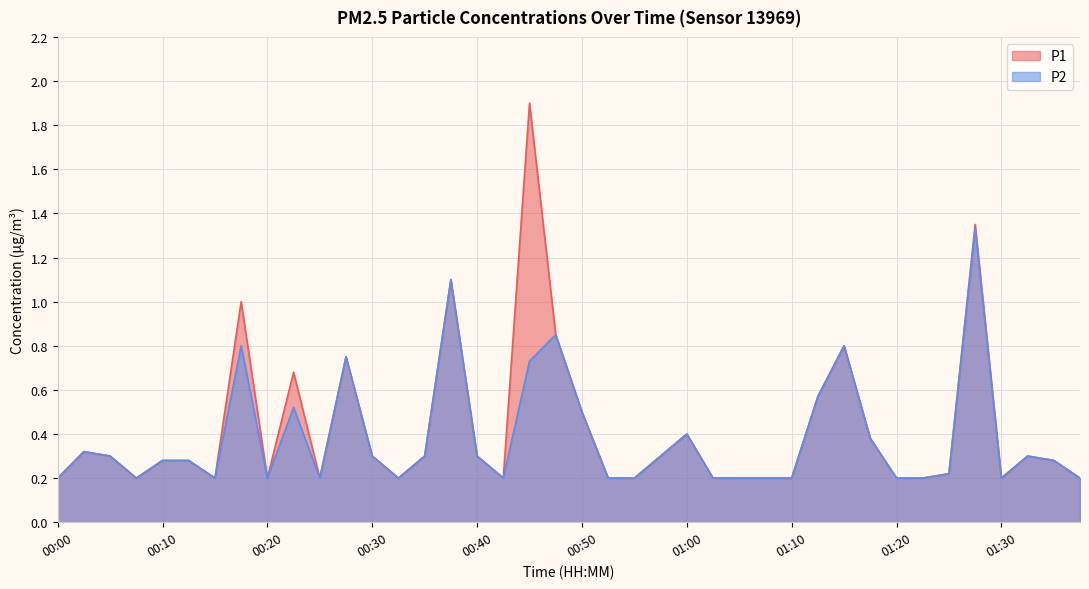

At which category is the sum across all series the highest?

01:28